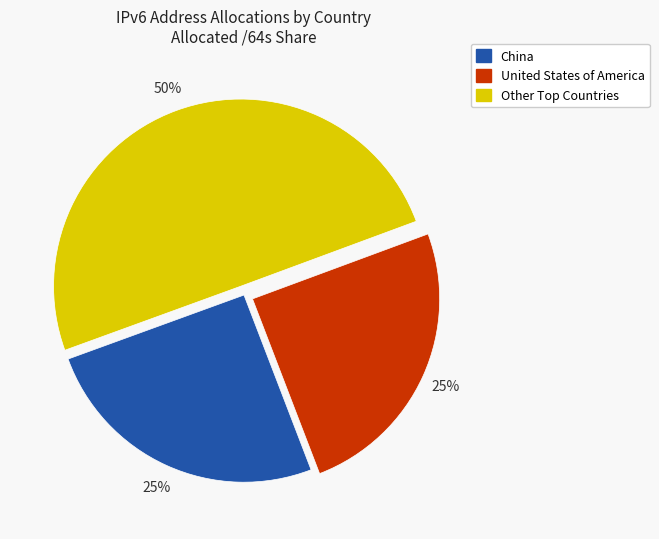

To the nearest percent, what is the difference between the largest and smallest slice percentages?

25%